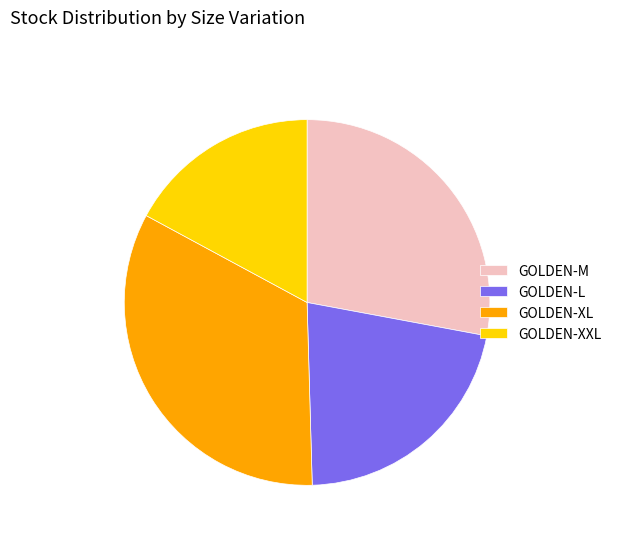

Does GOLDEN-L account for over 50% of the chart?

No